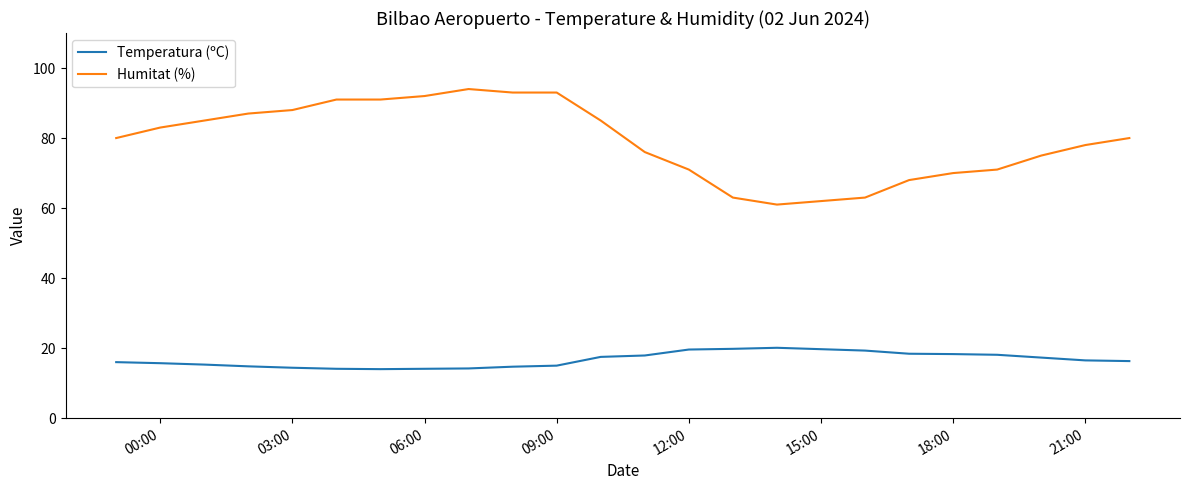

What is the difference between the maximum and minimum values in the Humitat (%) series?

33.0